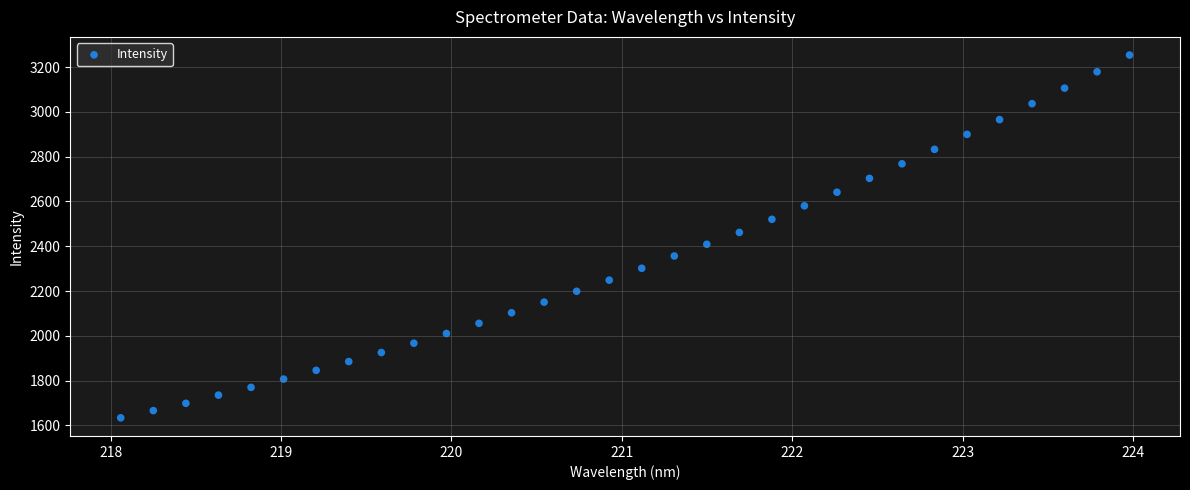

What is the range of Y values (max minus min)?

1620.9